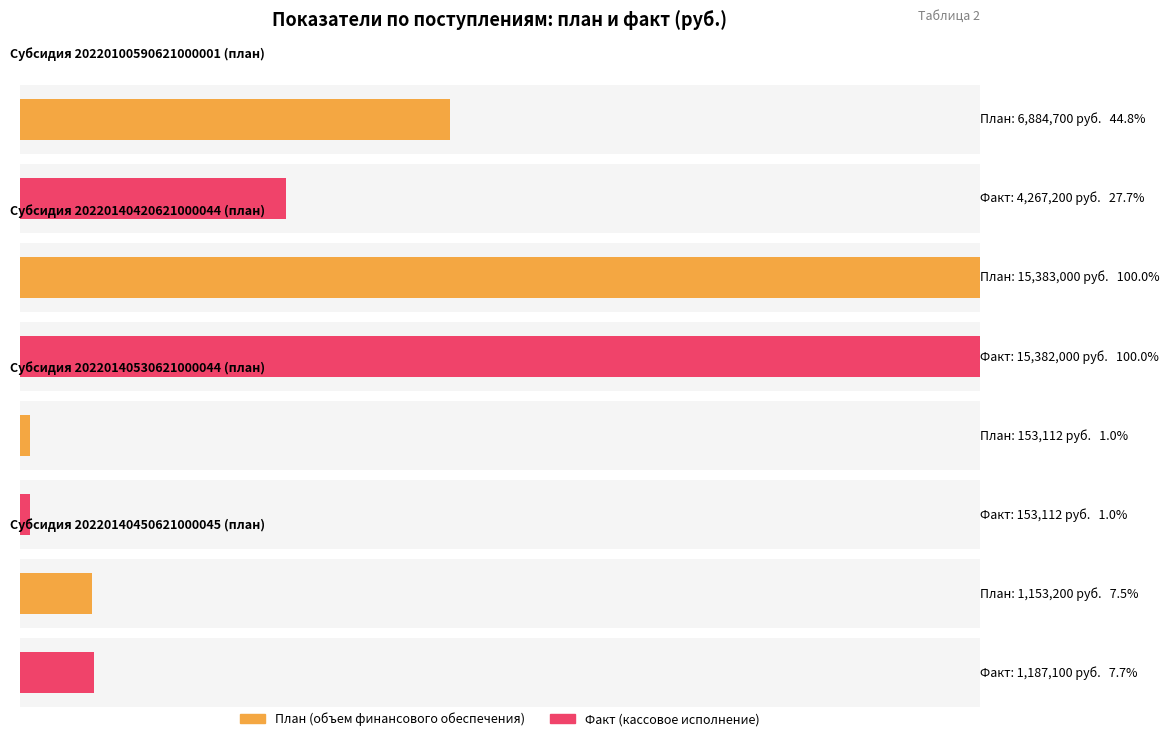

How many values in the субсидии на финансовое обеспечение выполнения муниципального задания series are below 1153200?

2